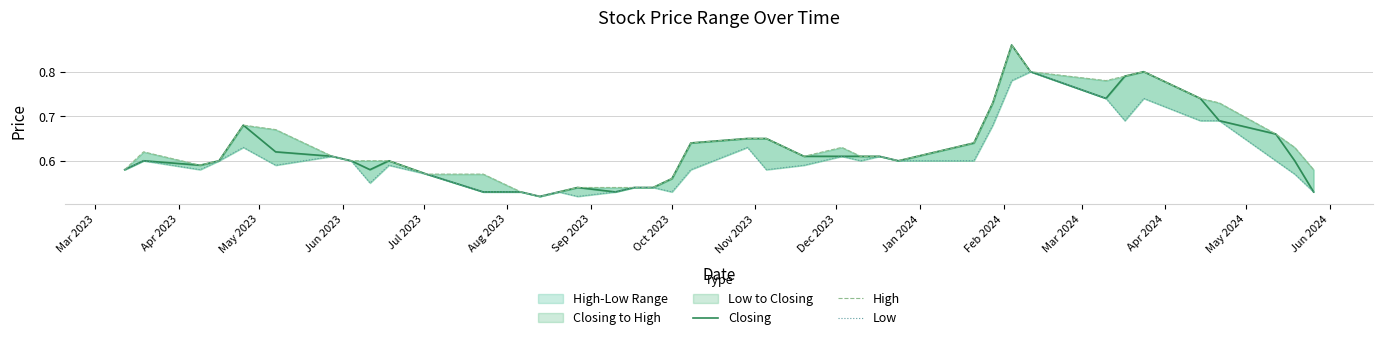

What is the highest value of the Closing series?

0.9